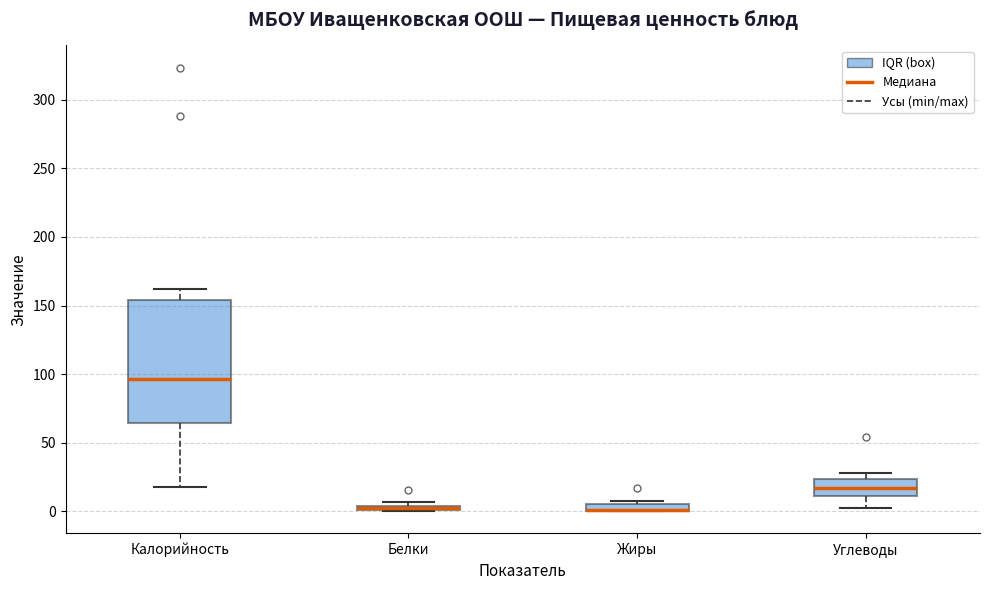

Which box is the tallest, from its lower edge to its upper edge?

Калорийность